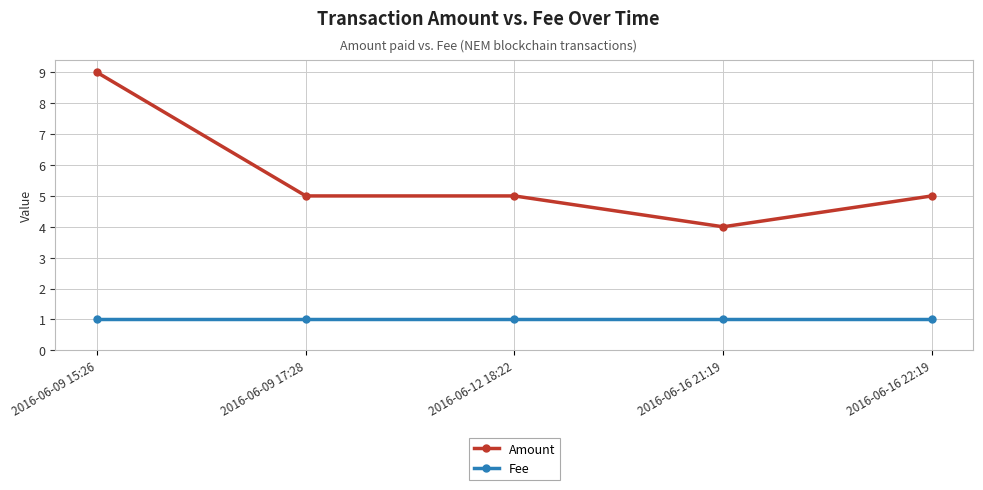

True or false: Amount and Fee intersect in this chart.

False